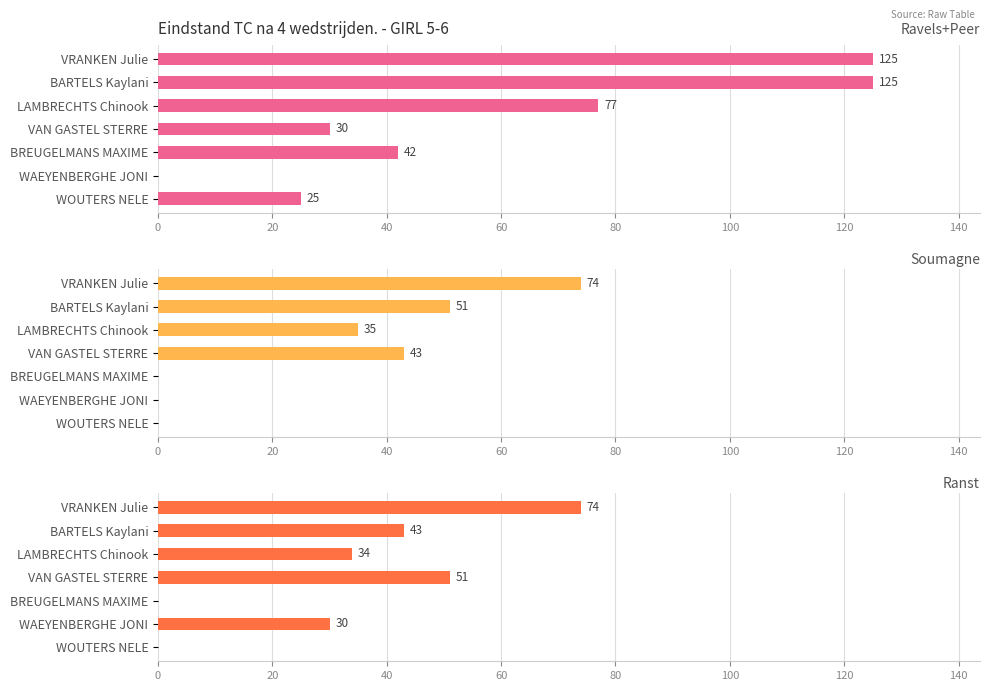

At how many categories does at least one series exceed 27?

6